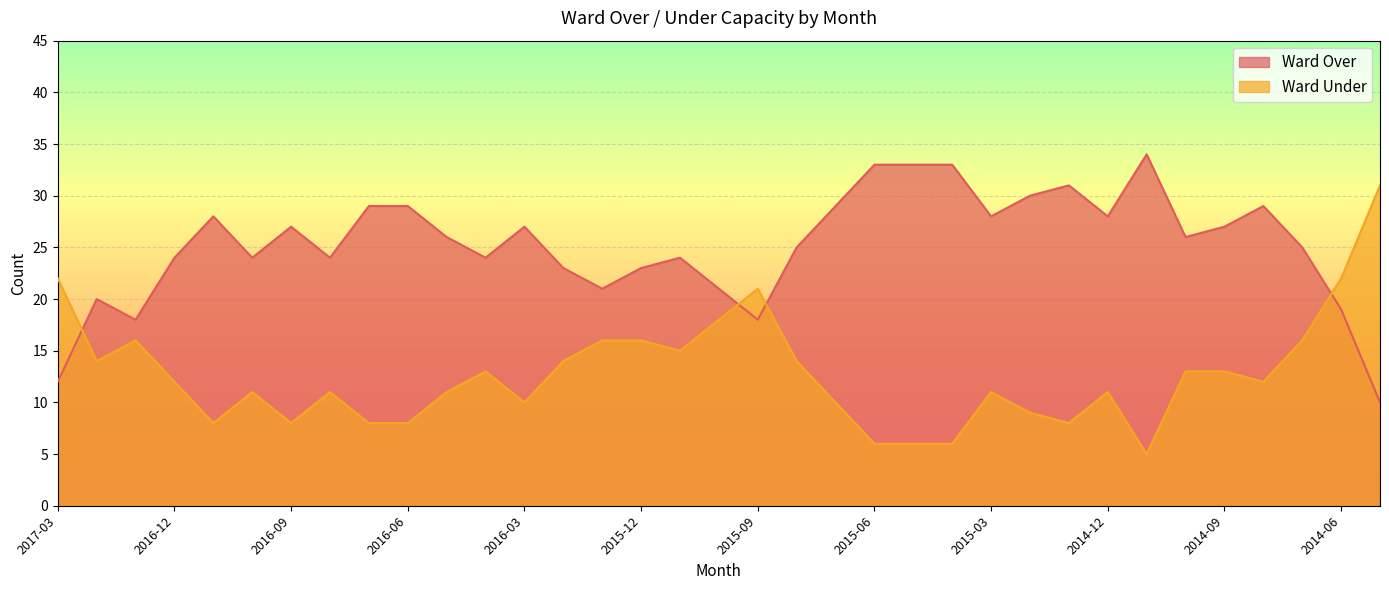

Where is the first local minimum for Ward Under?

2017-02